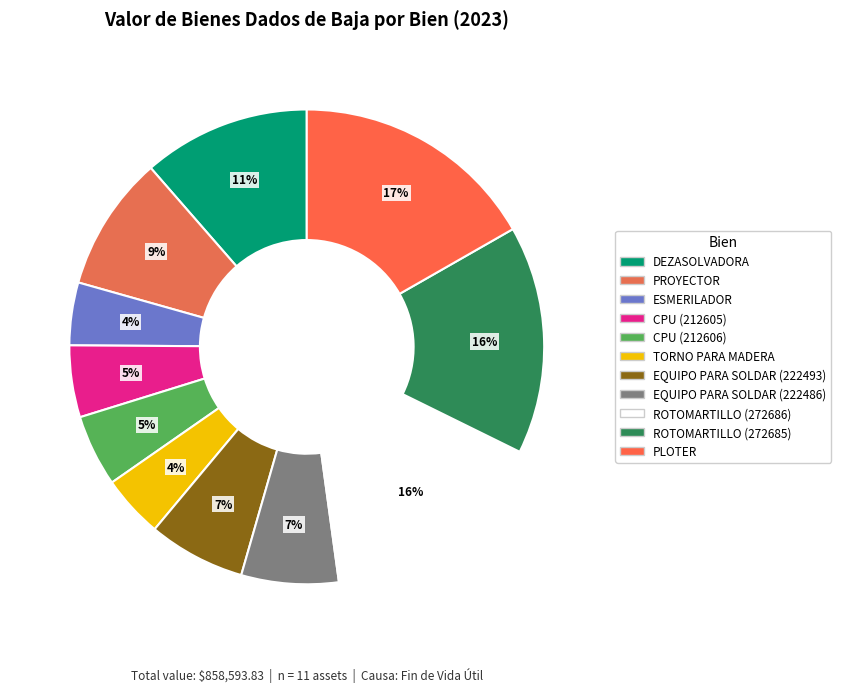

The CPU (212605) slice represents 5% of the pie. True or false?

True